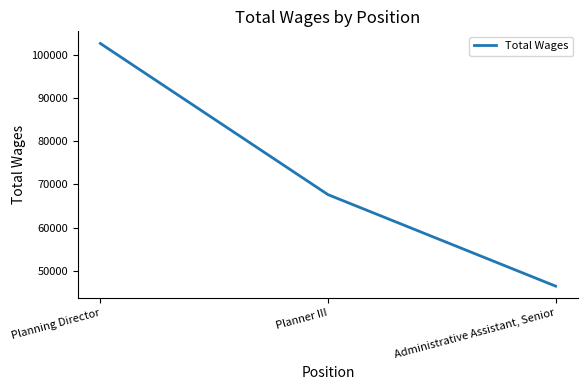

Which label corresponds to the largest value in the chart?

Planning Director